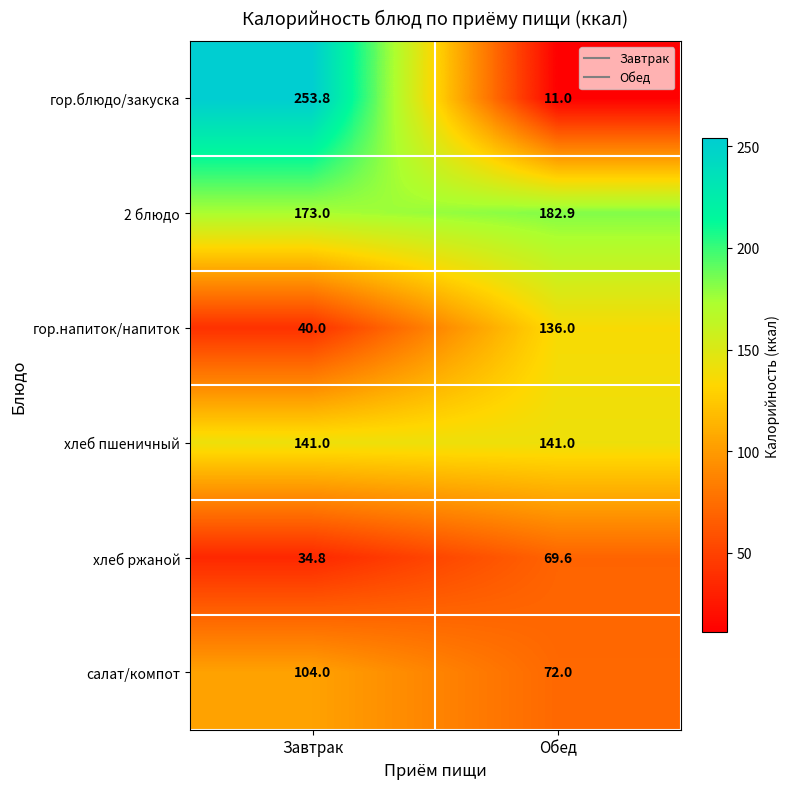

What is the total value across all series at Завтрак?

746.6